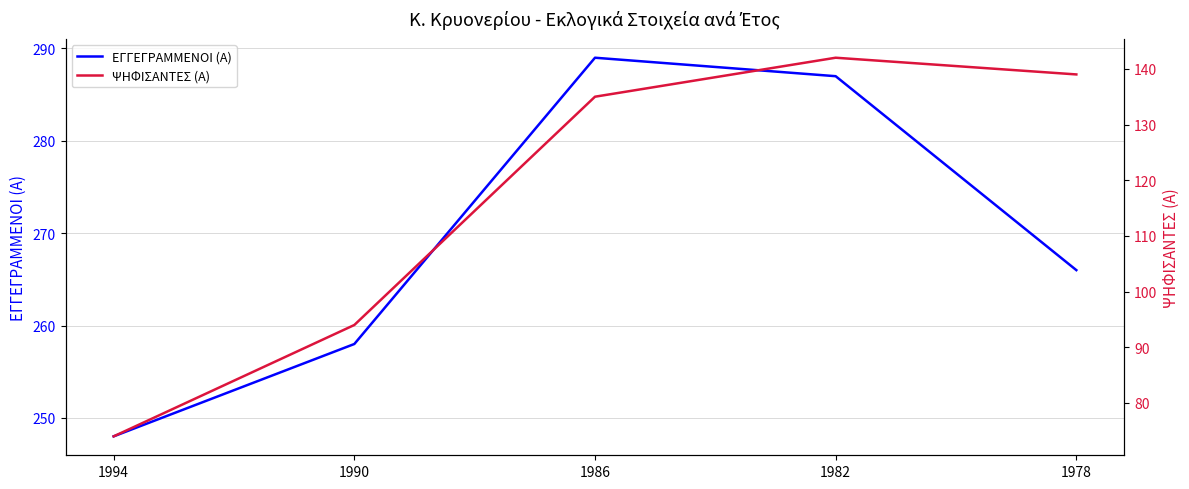

How many lines are shown in the chart?

2